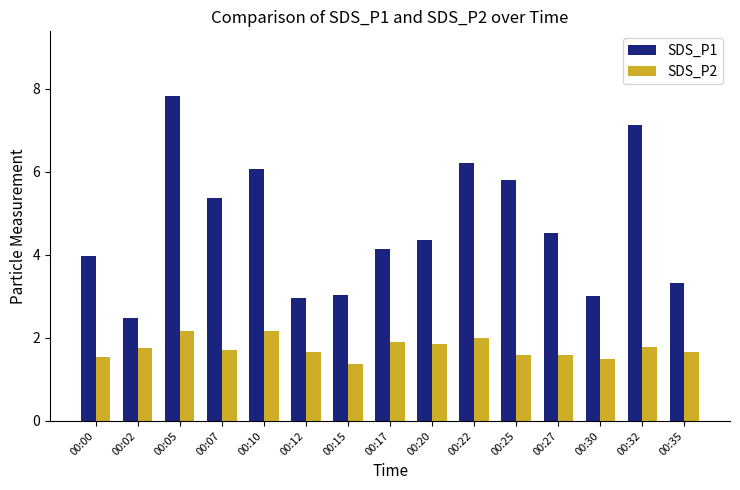

How many bars are there in total?

30